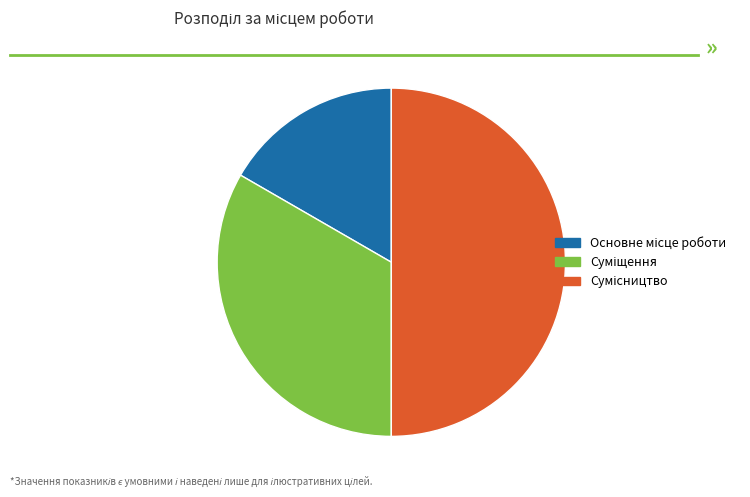

How many slices are in this pie chart?

3